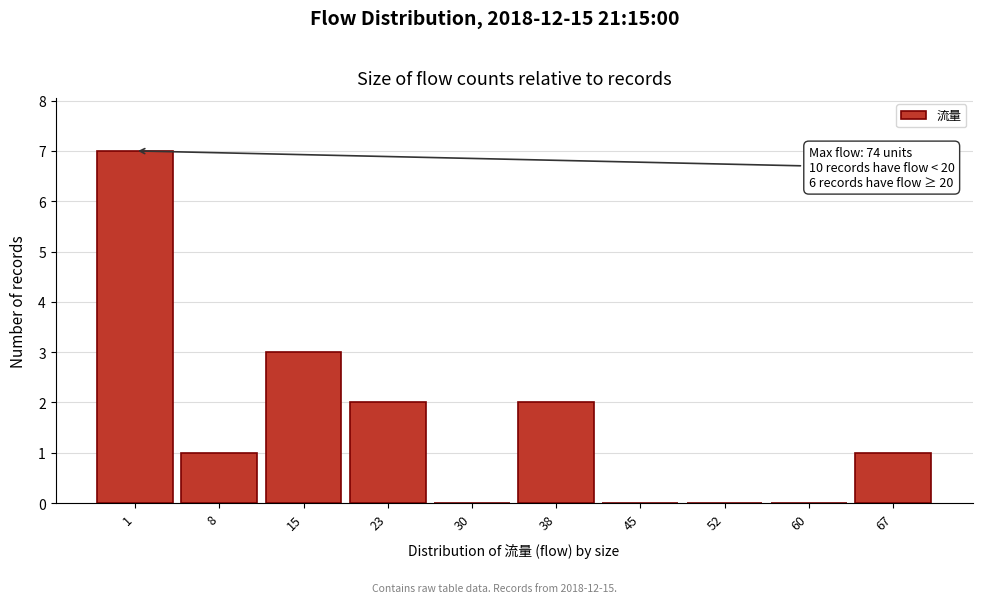

Reading right to left, list all the values displayed in this chart.

67=1	60=0	52=0	45=0	38=2	30=0	23=2	15=3	8=1	1=7